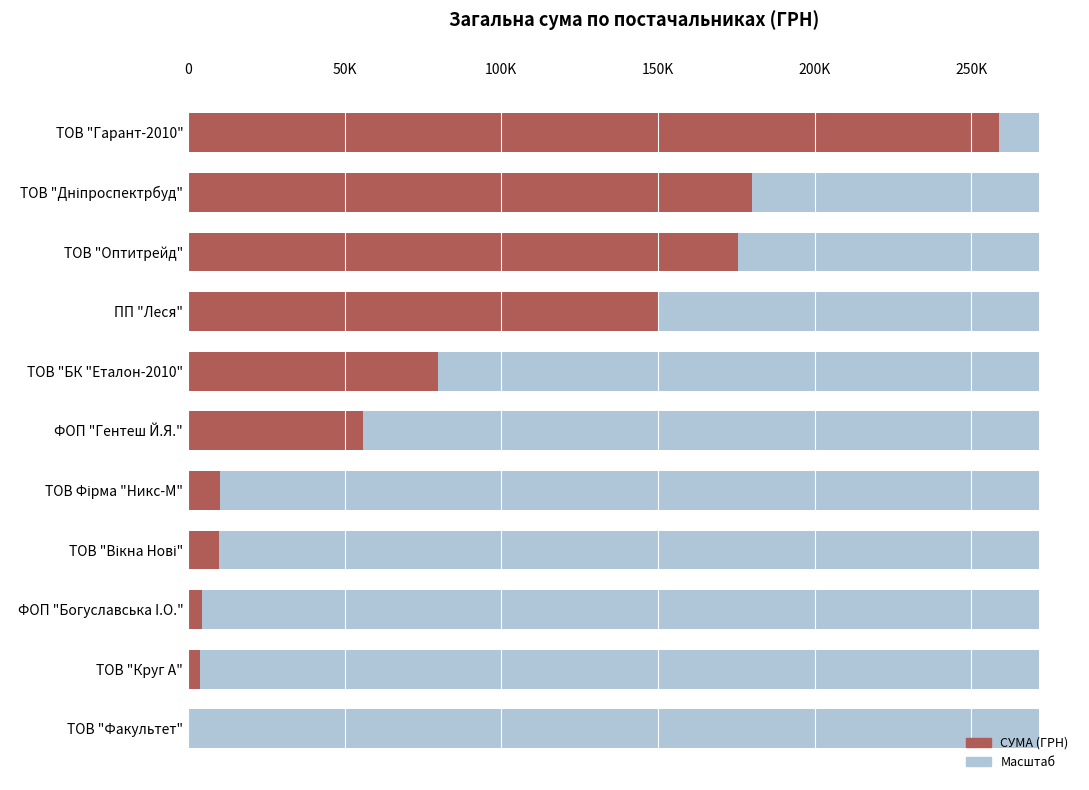

Between ТОВ "Вікна Нові" and ТОВ Фірма "Никс-М", which is larger?

ТОВ Фірма "Никс-М"